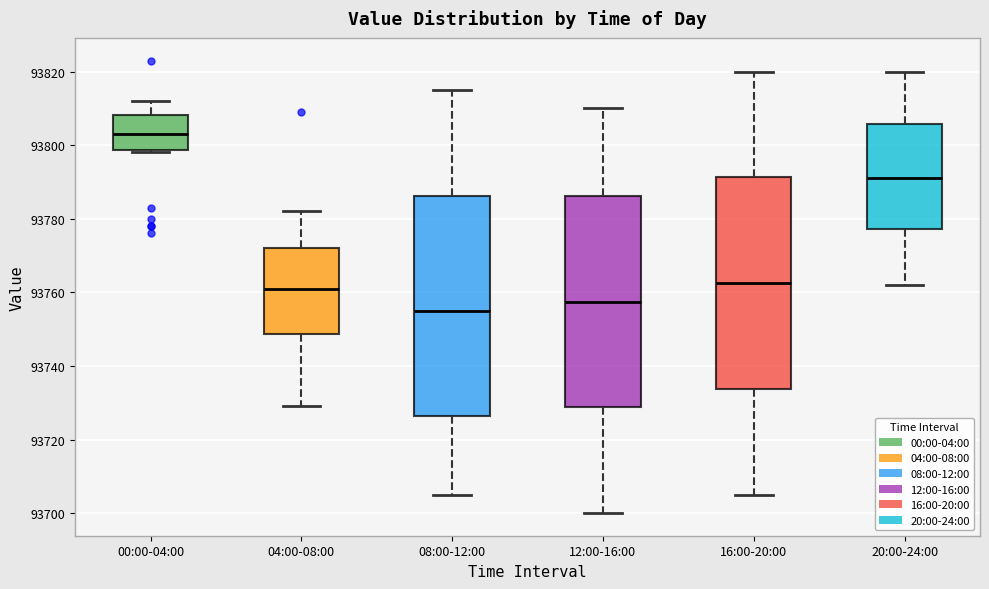

Where is the lower edge of the box for 04:00-08:00 on the y-axis? The values are not printed on the chart, so give them approximately, as read against the axis.

93748